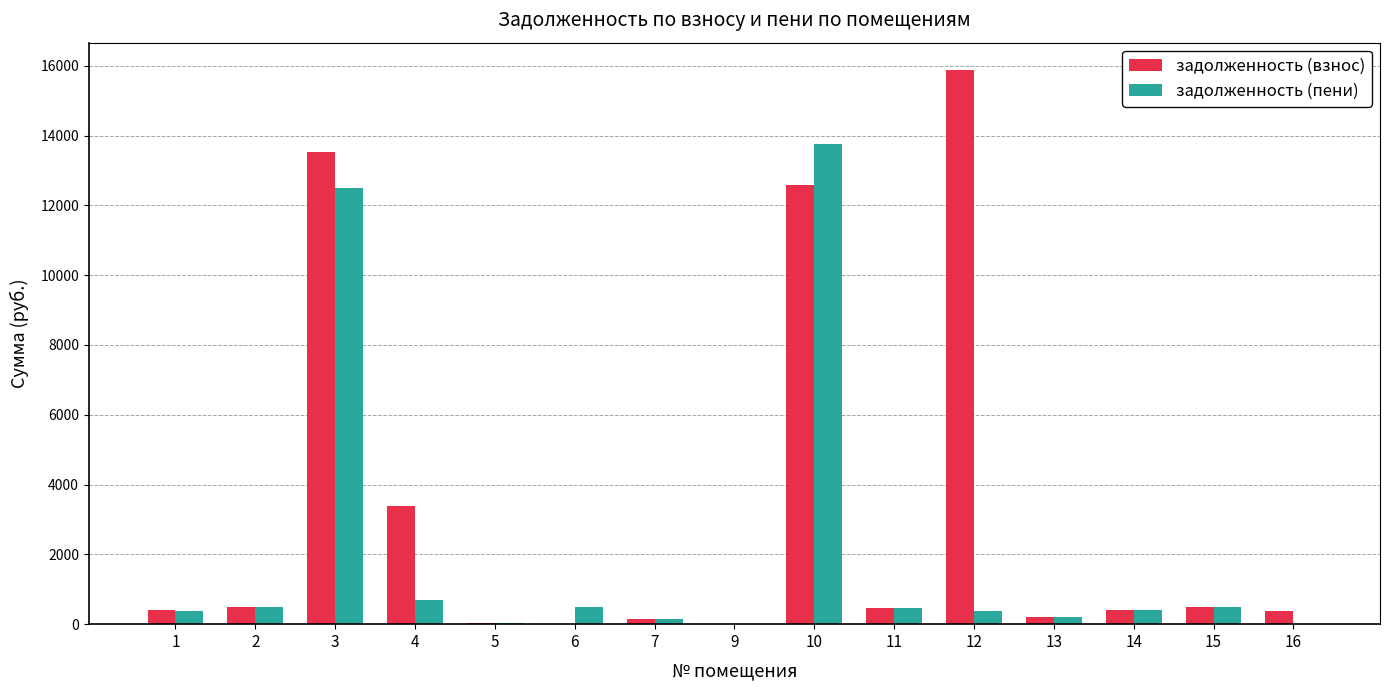

What are all the series names shown in the legend?

задолженность (взнос), задолженность (пени)